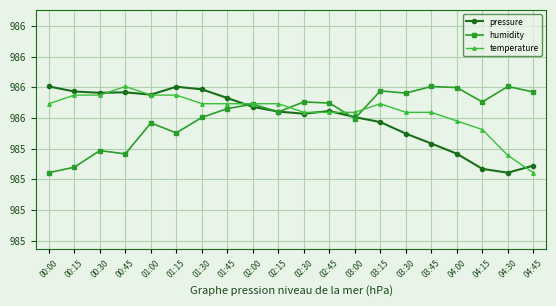

Where is the first local minimum for pressure?

00:30